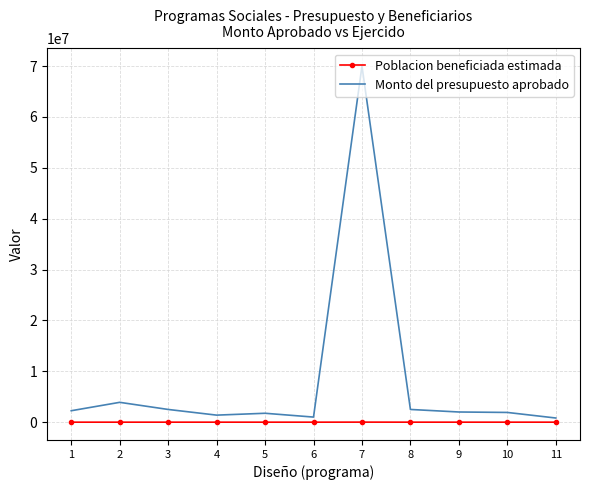

Which series has the widest spread of values?

Monto del presupuesto aprobado